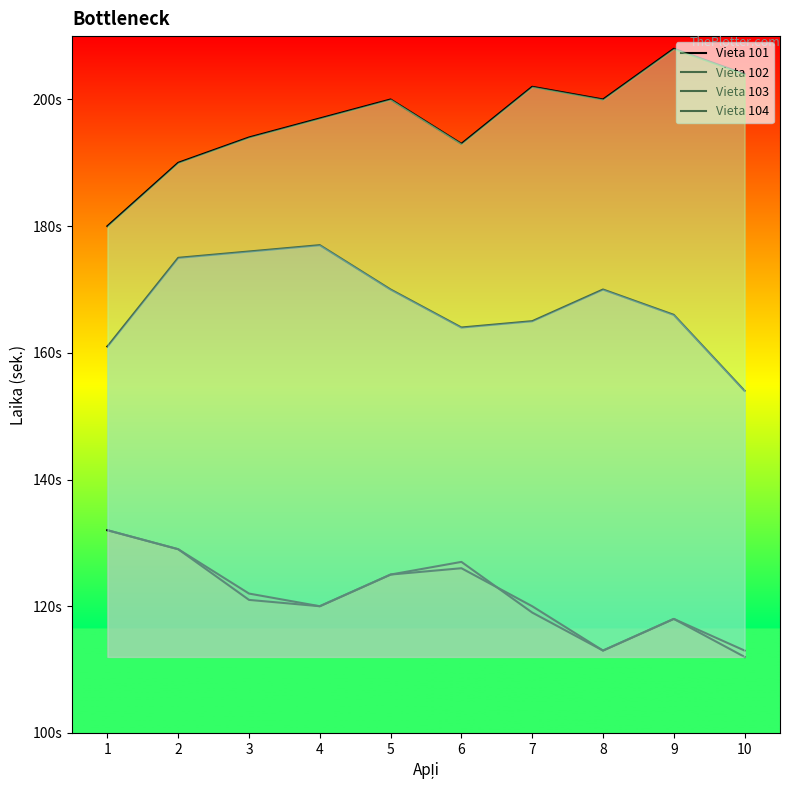

Which category has the highest value in the Vieta 103 series?

4